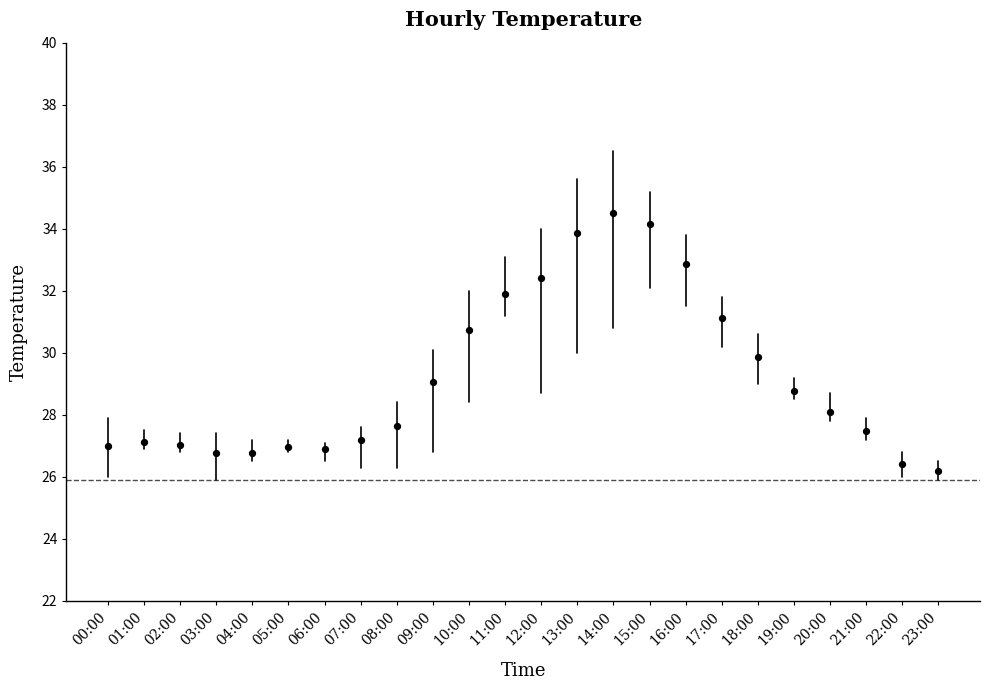

What is the range of Y values (max minus min)?

8.3